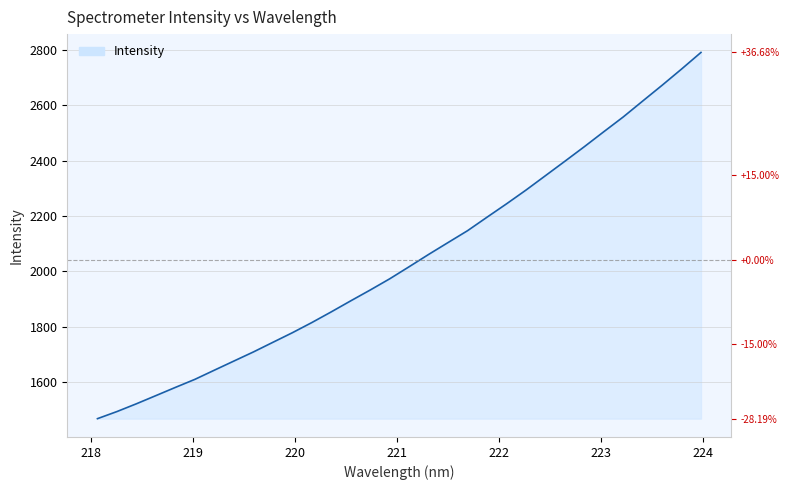

Rank the categories by value from highest to lowest.

223.9802, 223.7895, 223.5987, 223.408, 223.2172, 223.0264, 222.8355, 222.6447, 222.4538, 222.263, 222.0721, 221.8812, 221.6902, 221.4993, 221.3083, 221.1174, 220.9264, 220.7354, 220.5444, 220.3533, 220.1623, 219.9712, 219.7801, 219.589, 219.3979, 219.2067, 219.0156, 218.8244, 218.6332, 218.442, 218.2508, 218.0596